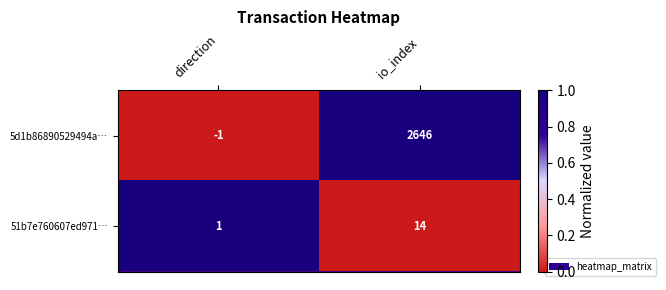

Reading left to right, extract all data points from this chart.

5d1b86890529494a…: -1	2646
51b7e760607ed971…: 1	14